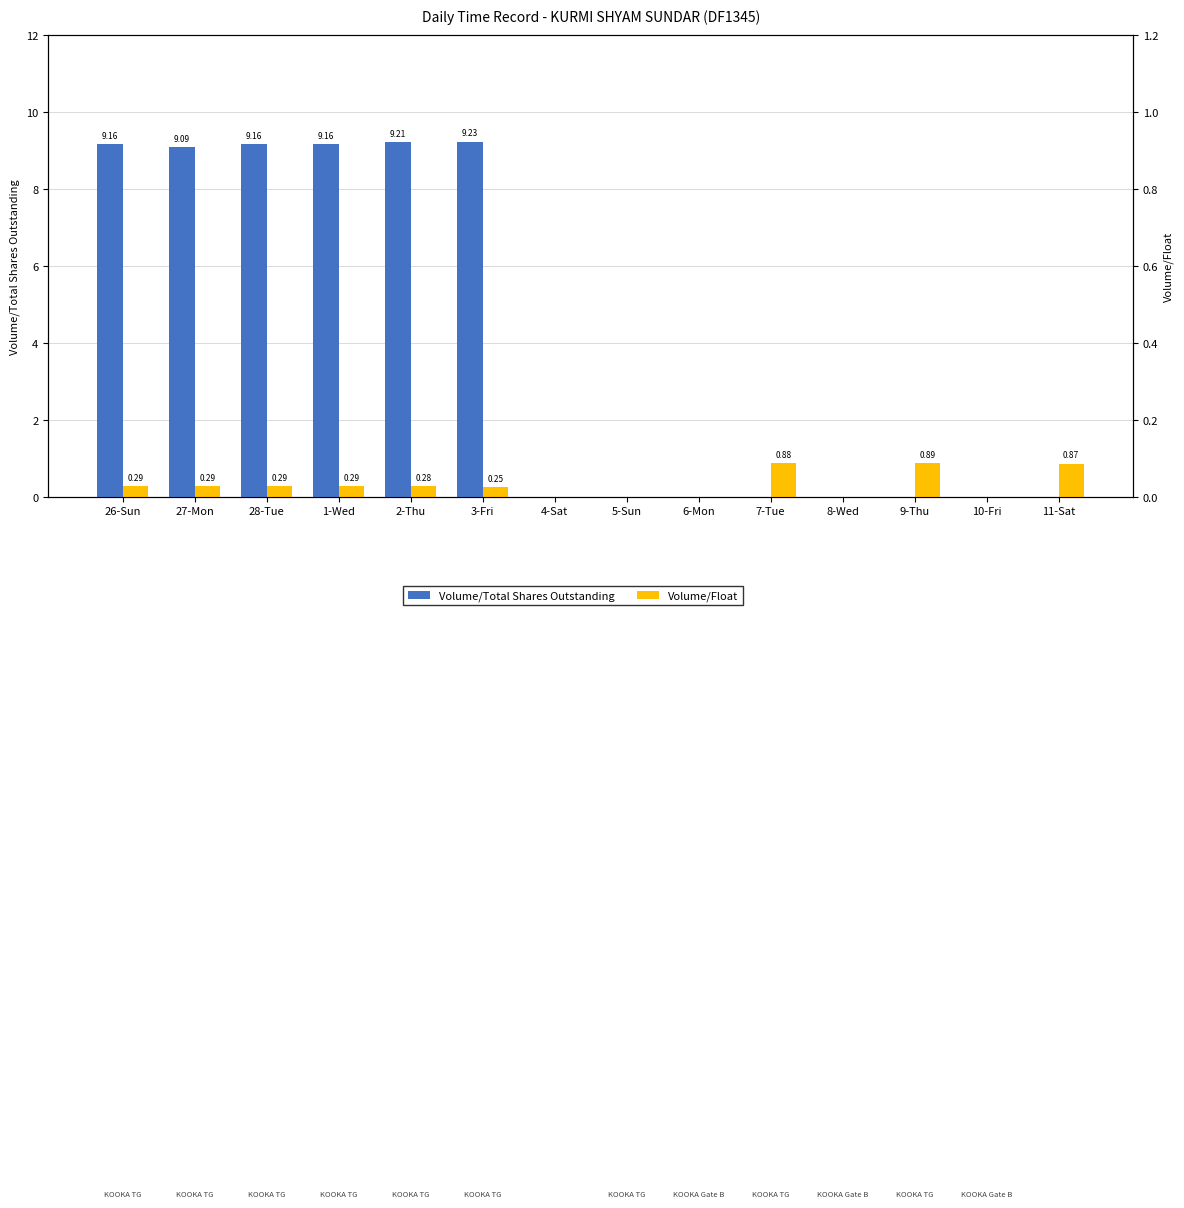

Rank the series by their average value, from highest to lowest.

Volume/Total Shares Outstanding, Volume/Float